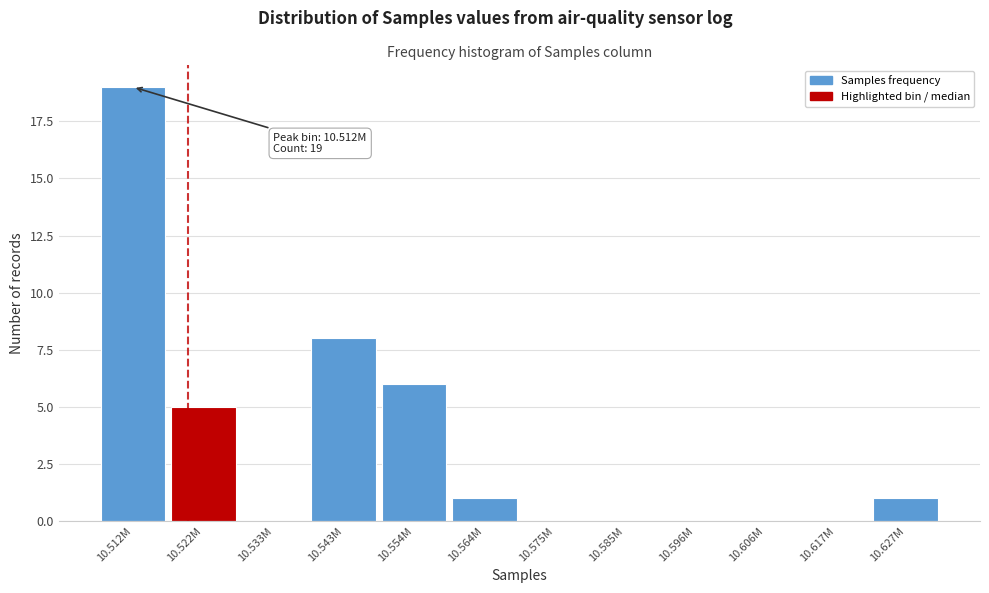

Reading left to right, list all the values displayed in this chart.

10.512M=19	10.522M=5	10.533M=0	10.543M=8	10.554M=6	10.564M=1	10.575M=0	10.585M=0	10.596M=0	10.606M=0	10.617M=0	10.627M=1